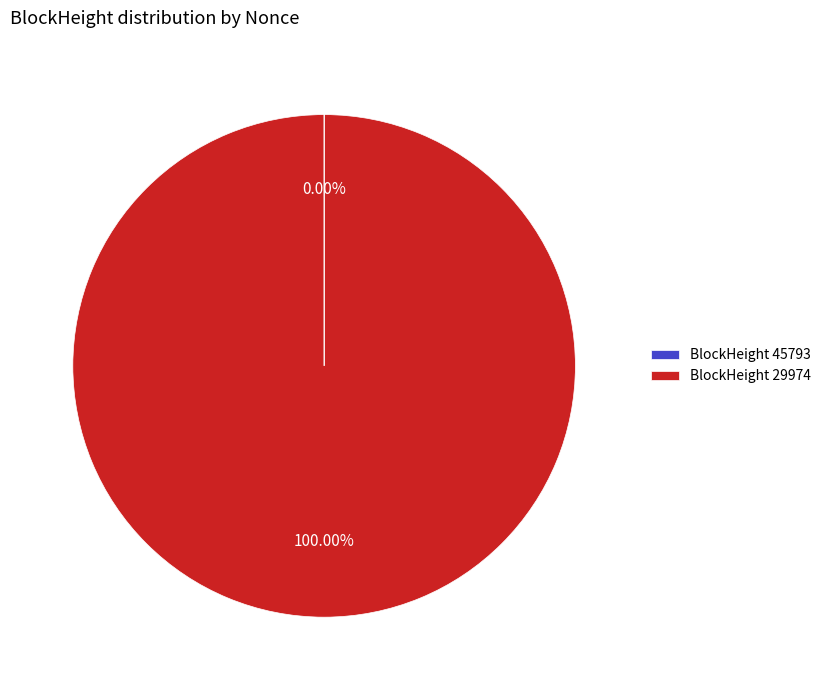

Which category accounts for the majority?

BlockHeight 29974